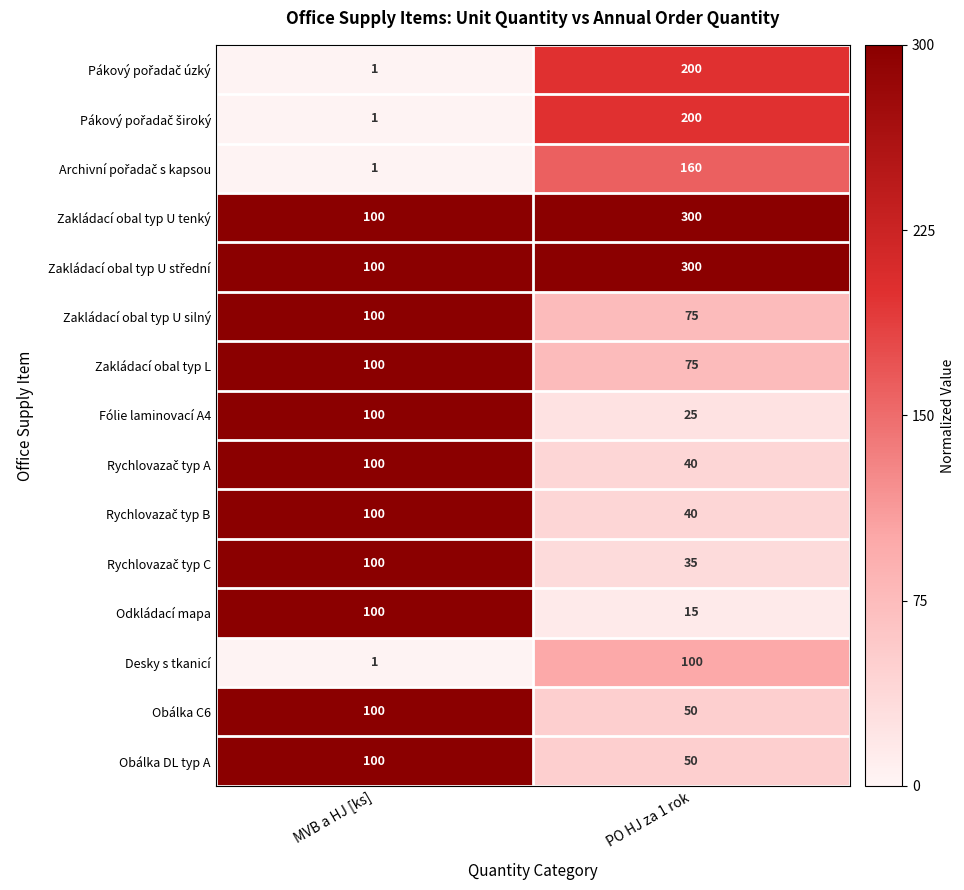

How many series are shown in this chart?

15